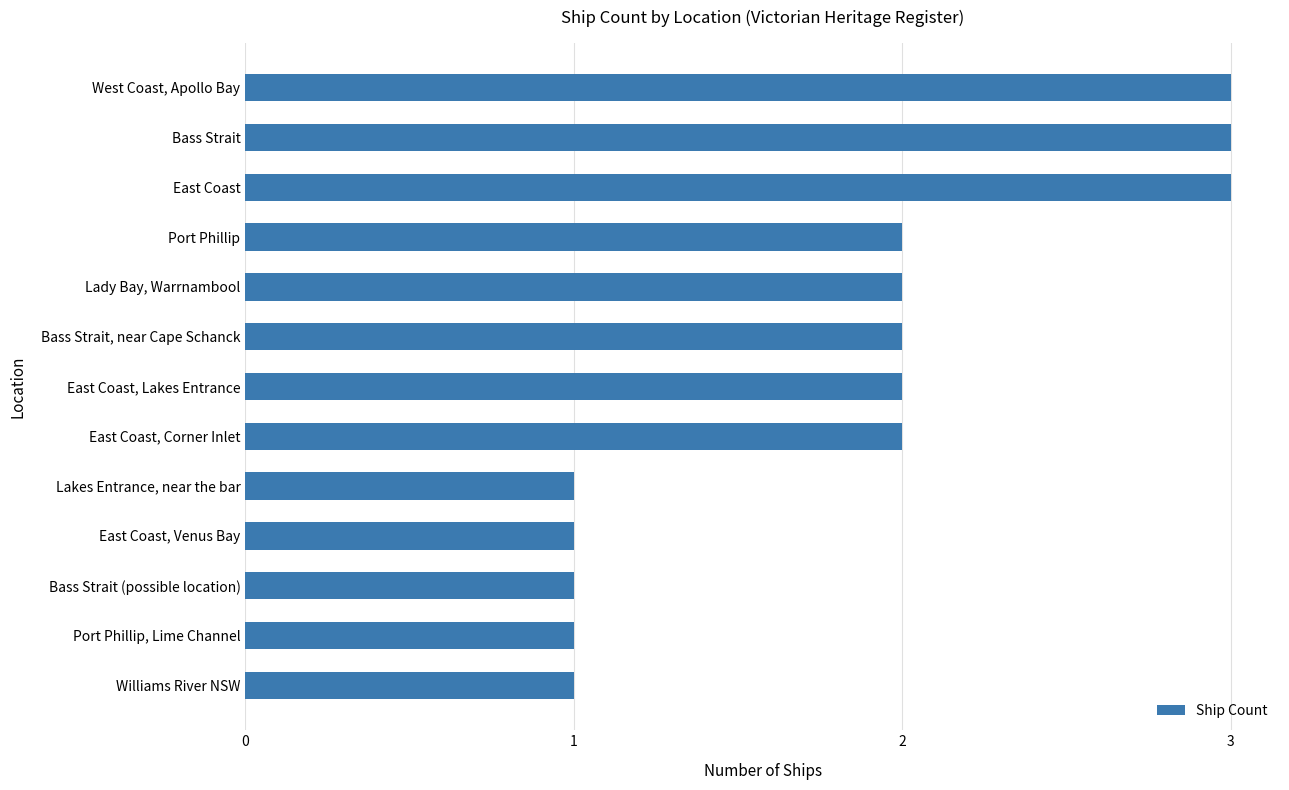

Is it true that the value at East Coast, Lakes Entrance is 1?

False